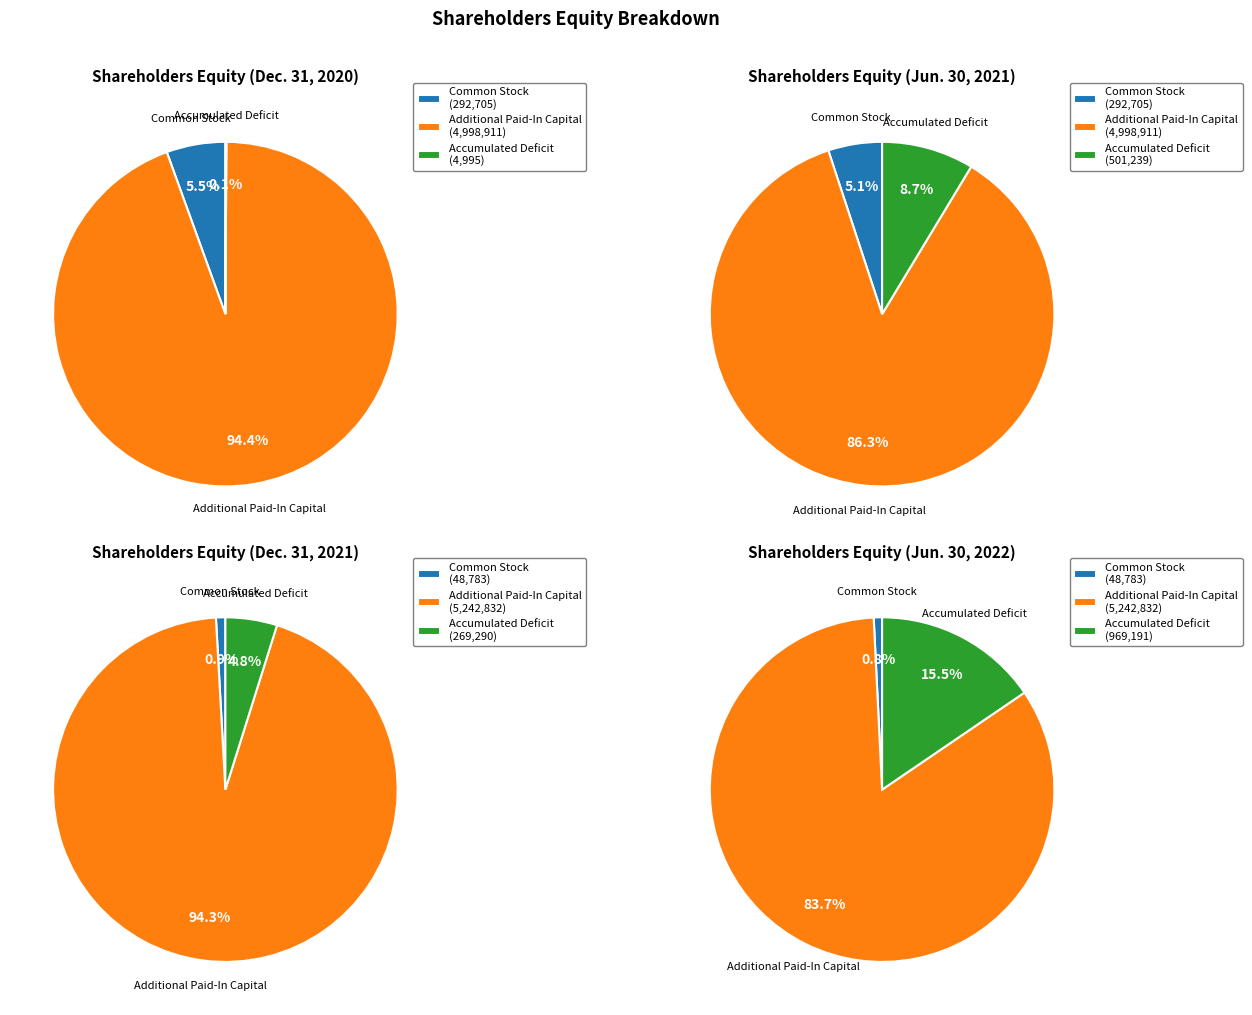

To the nearest percent, what percentage of the pie is Jun. 30, 2021?

43%